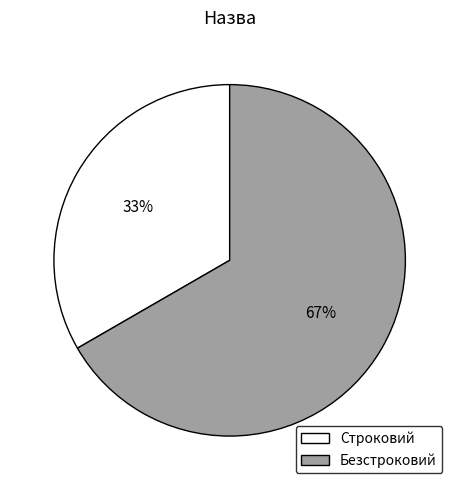

Is it true that Строковий is 33% of the pie?

True